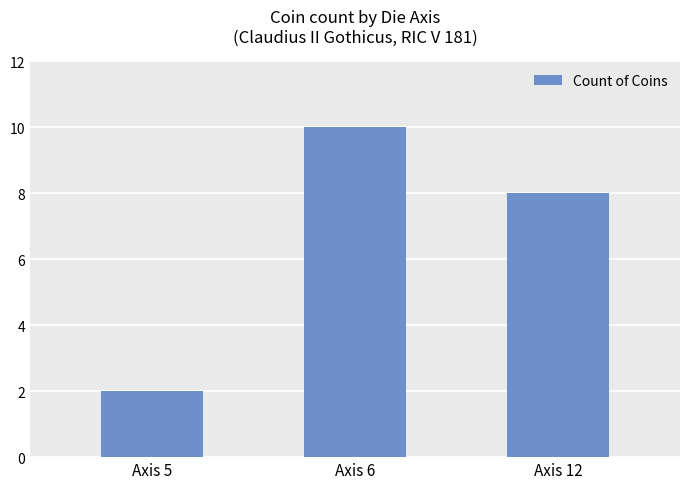

Is it true that the value at Axis 5 is 2?

True